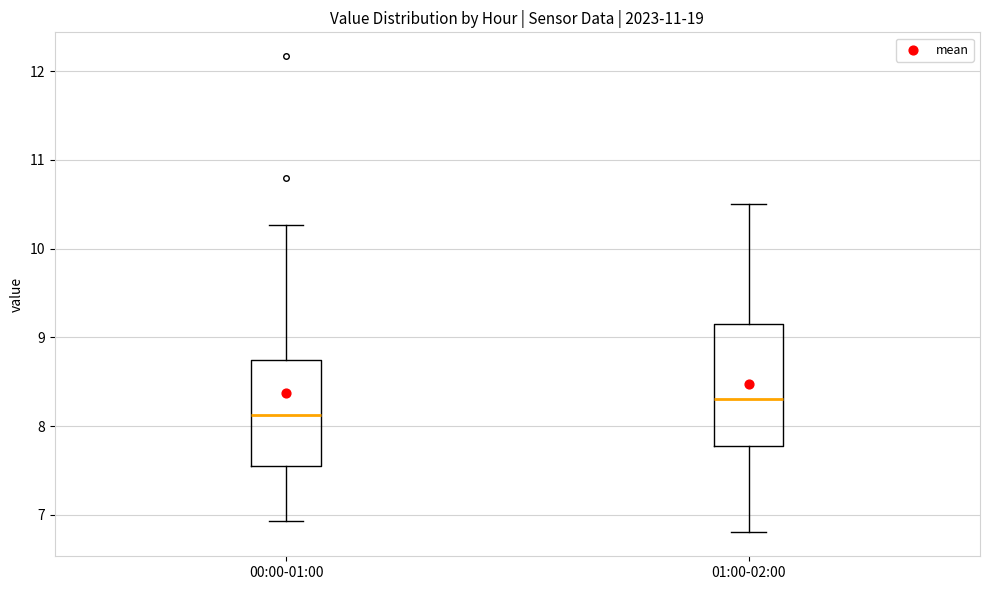

Which box has the highest median line?

01:00-02:00